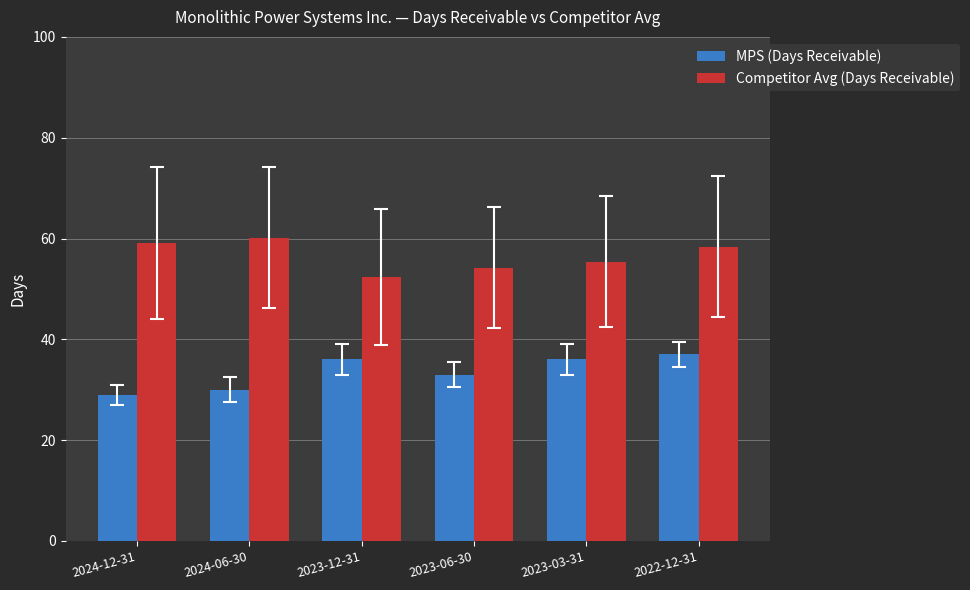

Does the chart contain stacked bars?

No